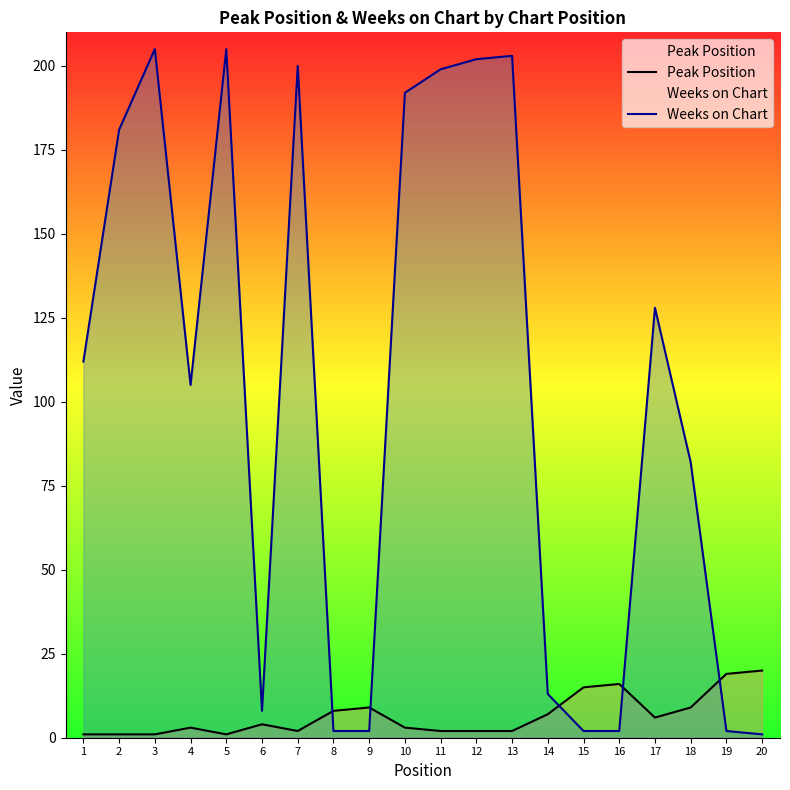

The value of Weeks on Chart at 5 is 205. True or false?

True